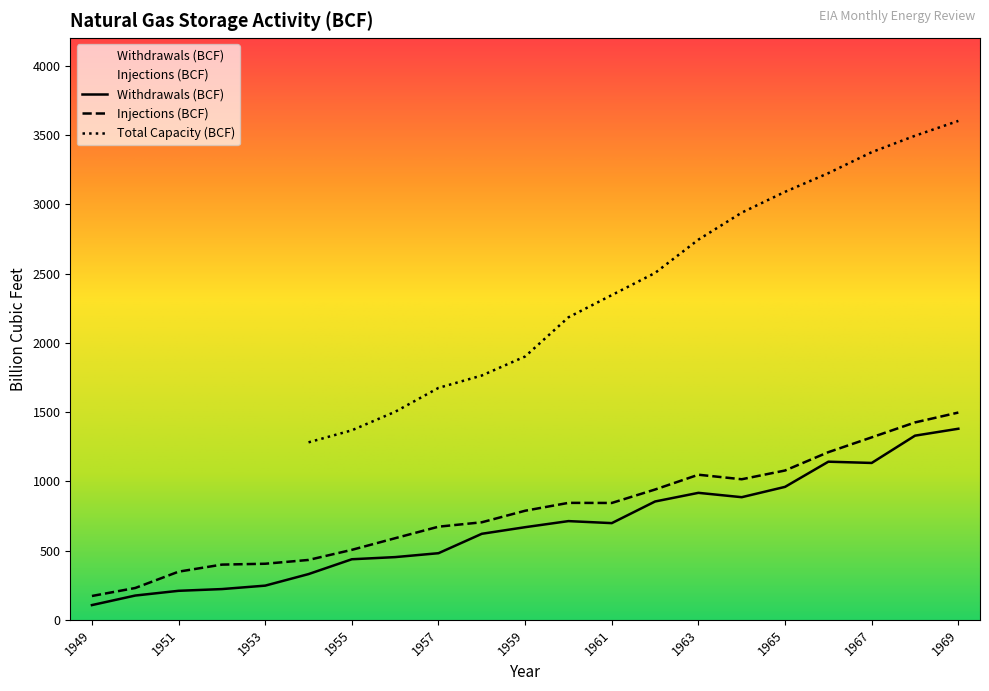

At 1953, list the series in order from smallest to largest.

Withdrawals (BCF), Injections (BCF)